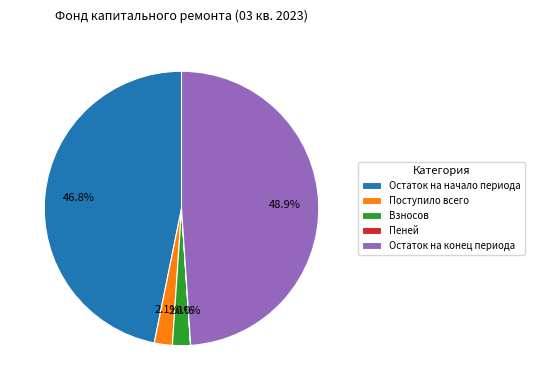

Which category has the biggest portion of the pie?

Остаток на конец периода